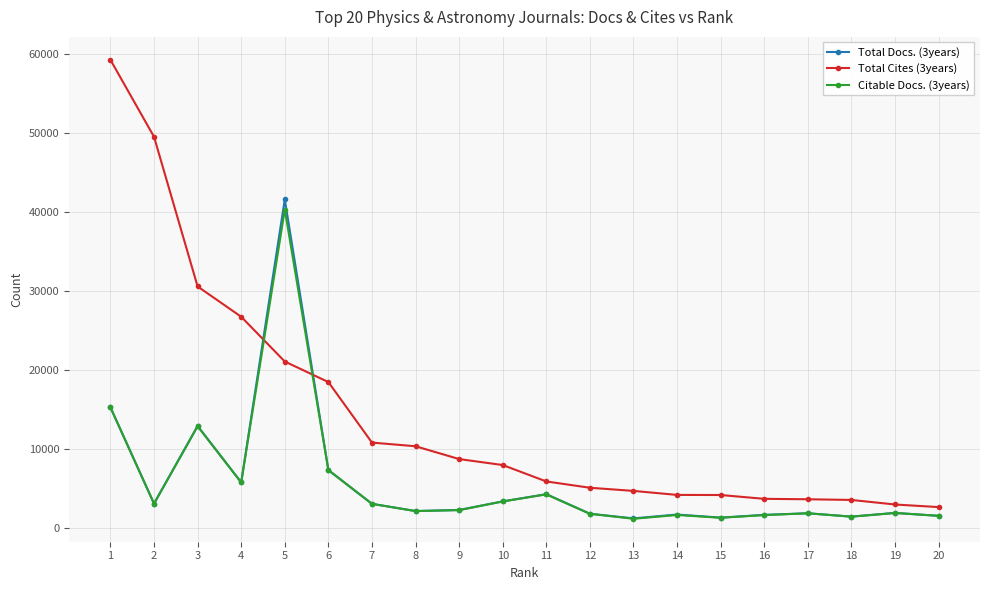

Where is the first local maximum for Citable Docs. (3years)?

3